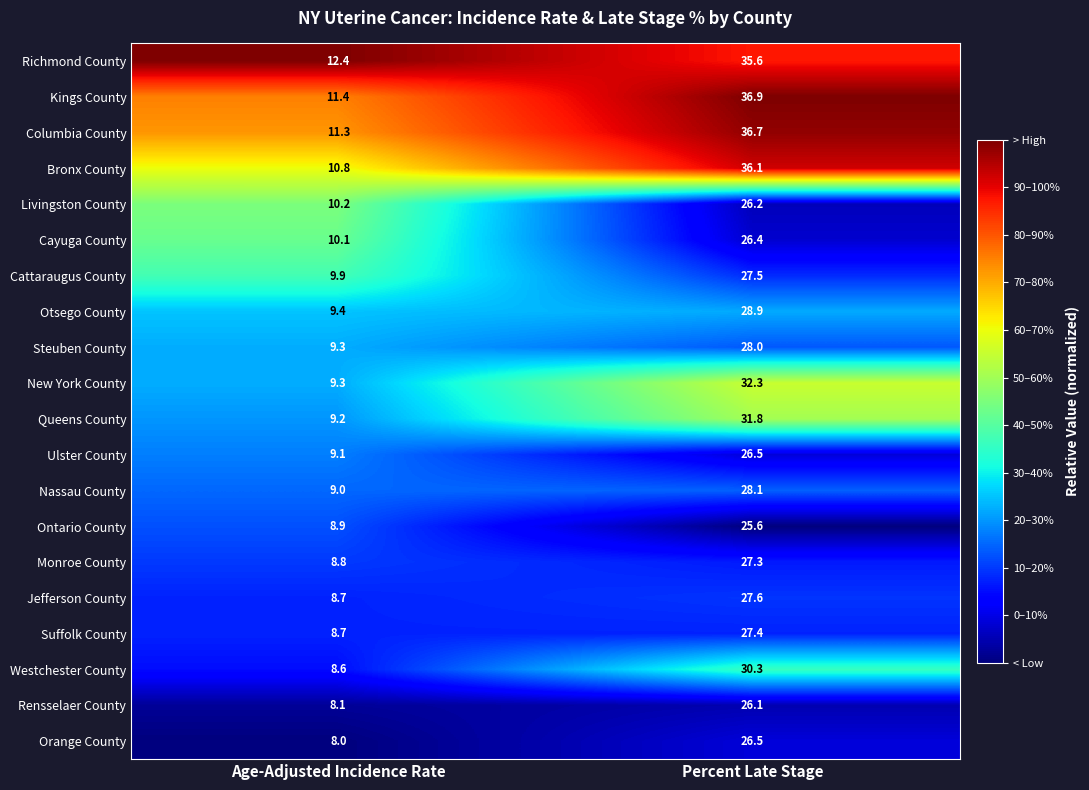

Where does the Nassau County series first go above 28?

Percent Late Stage